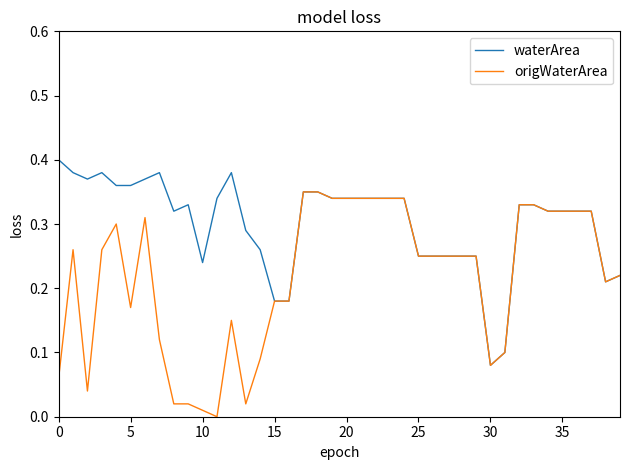

List the series in order of their overall mean, lowest first.

origWaterArea, waterArea